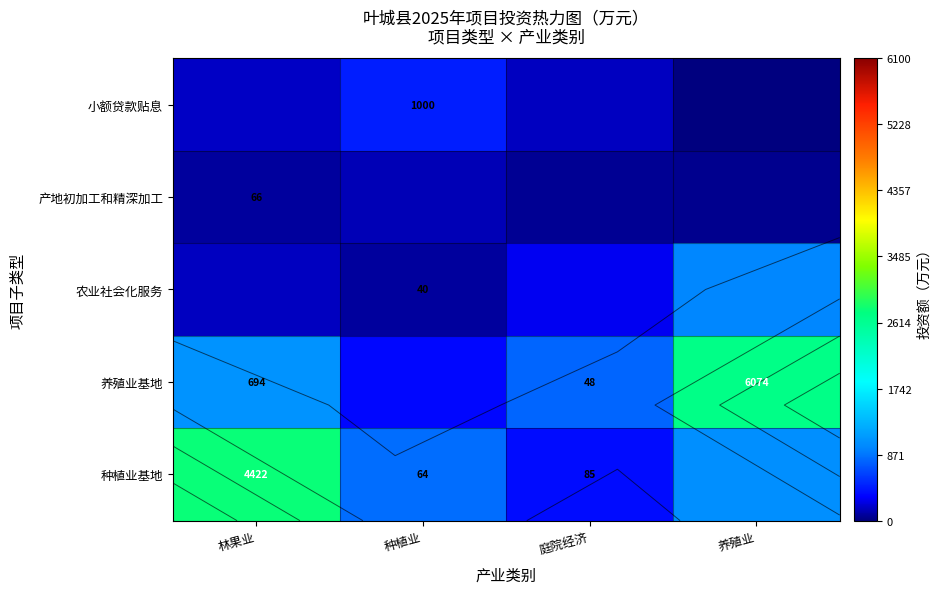

What is the maximum value shown in the chart?

2784.9